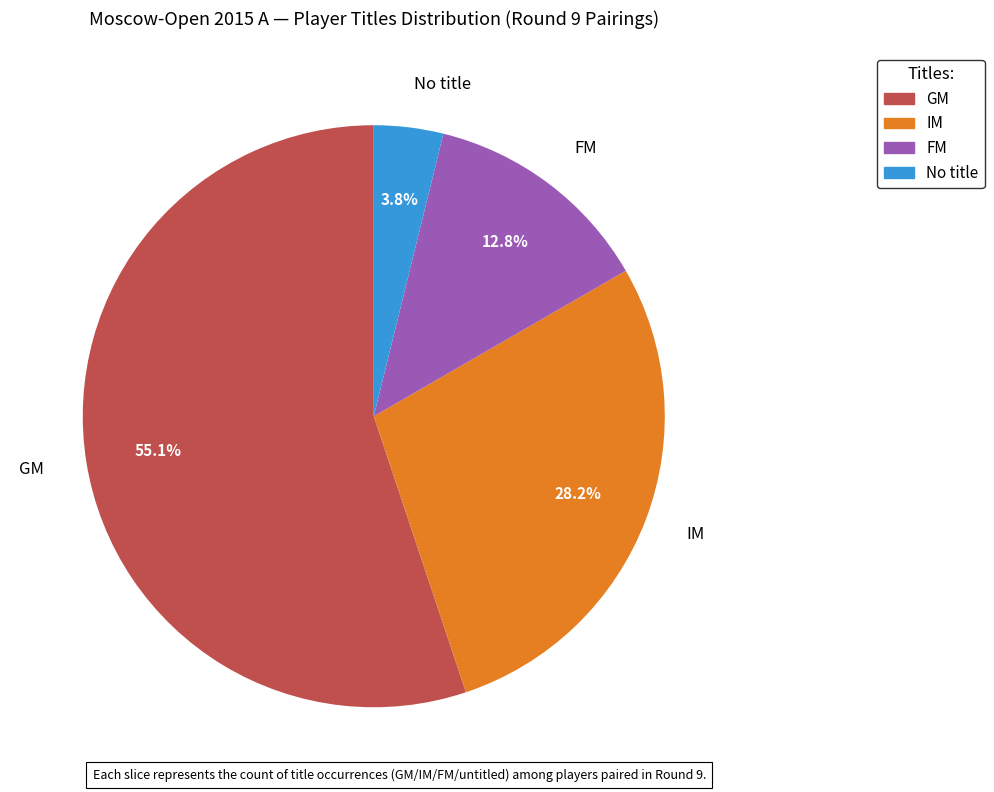

To the nearest percent, what is the combined percentage of GM and IM?

83%